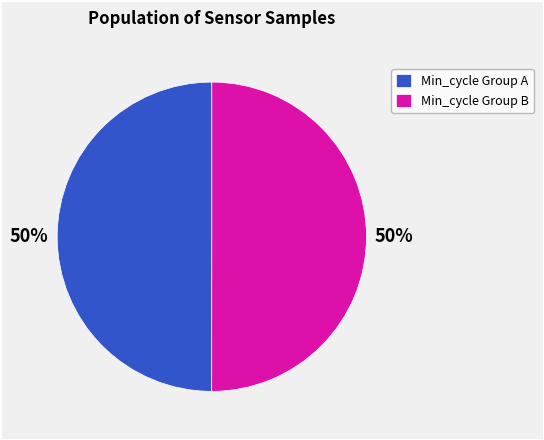

To the nearest percent, what percentage of the pie is Min_cycle Group A?

50%